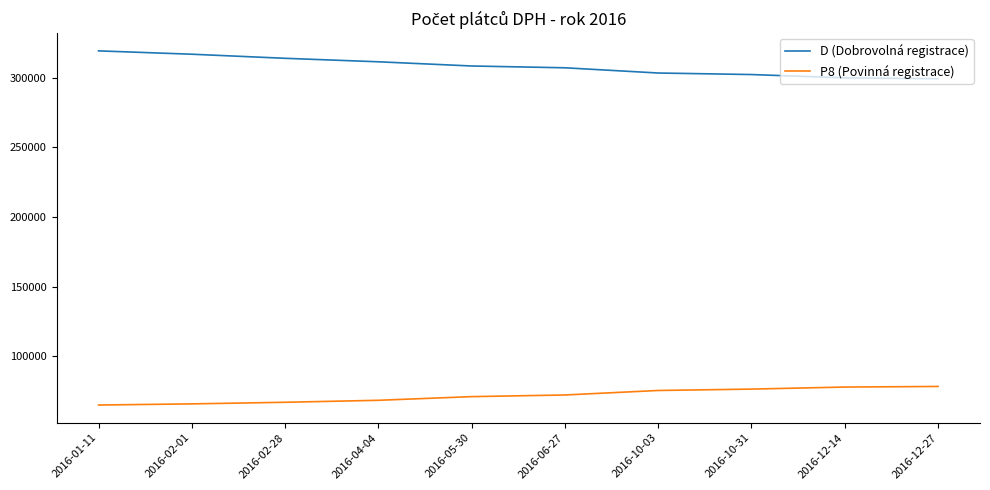

What are all the series names shown in the legend?

D (Dobrovolná registrace), P8 (Povinná registrace)